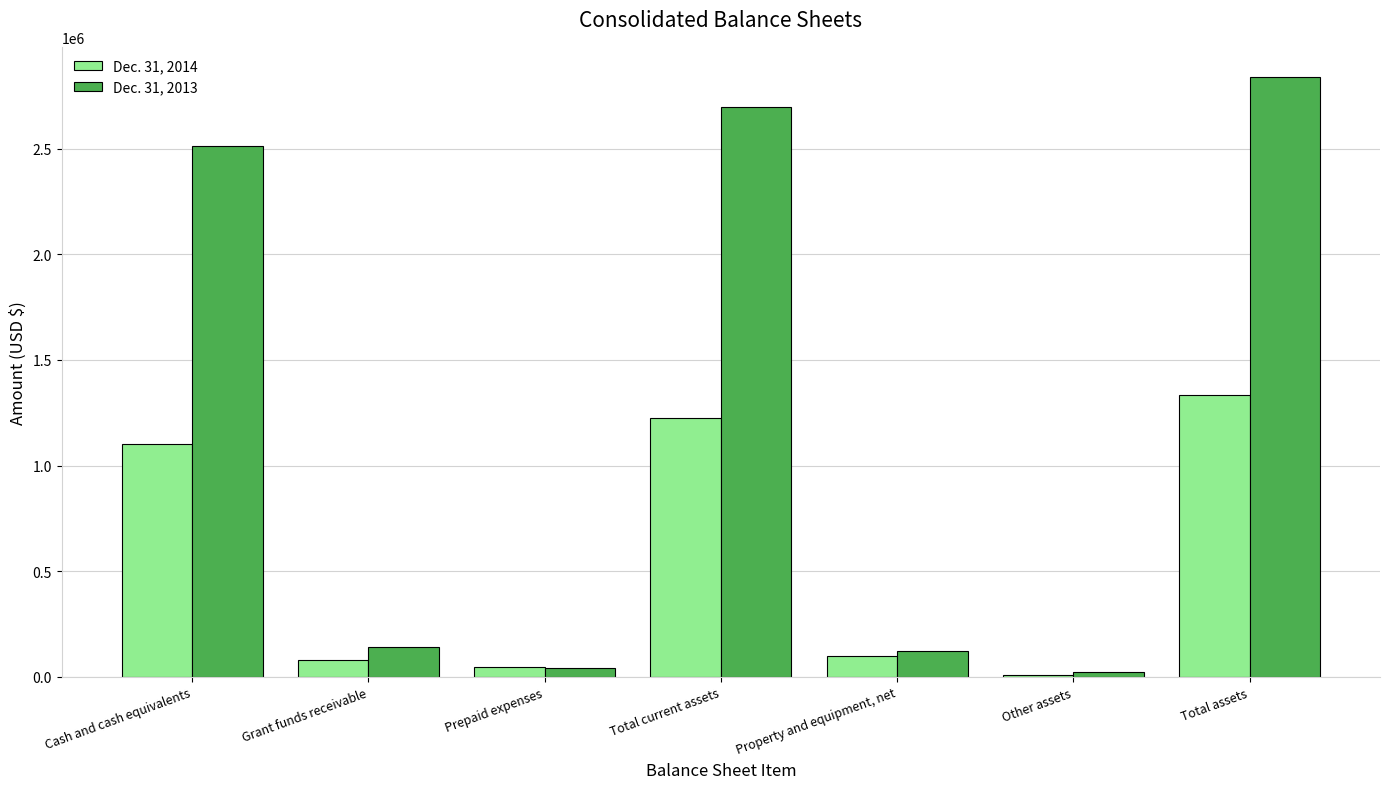

At how many categories does at least one series exceed 2239346?

3